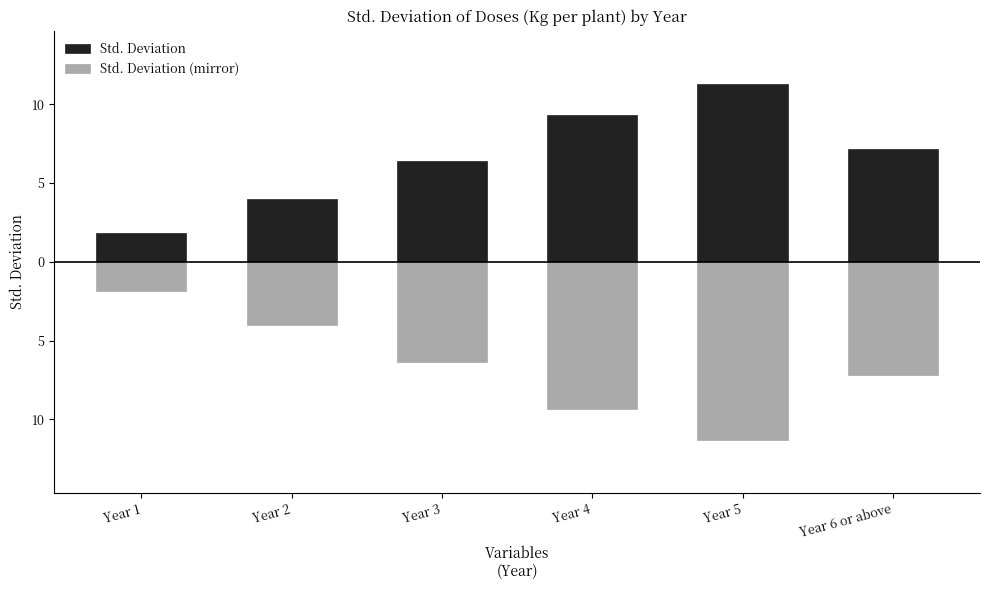

List the series in order of their peak value, highest first.

Std. Deviation, Std. Deviation (mirror)